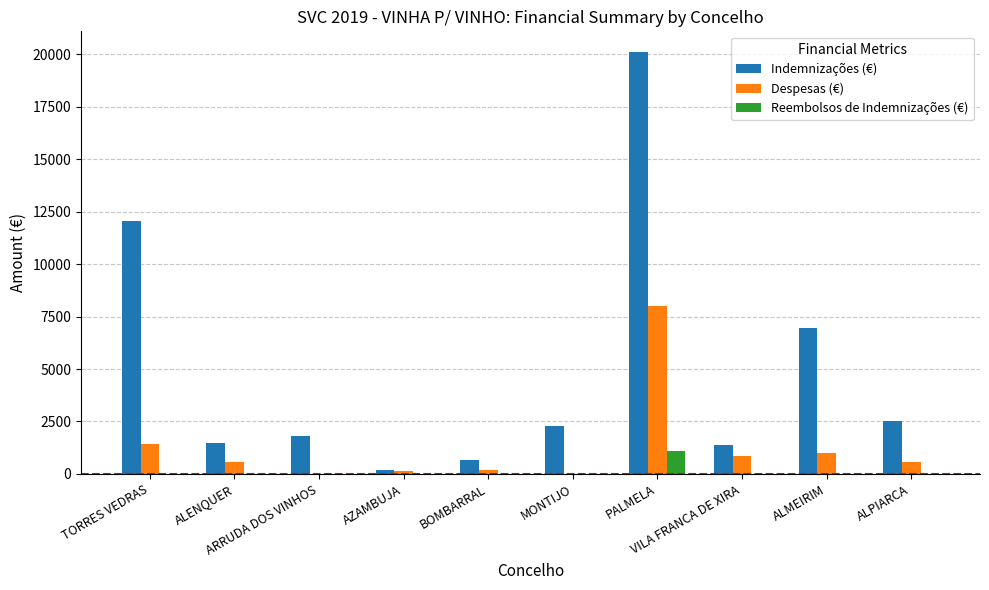

Which series has the widest spread of values?

Indemnizações (€)